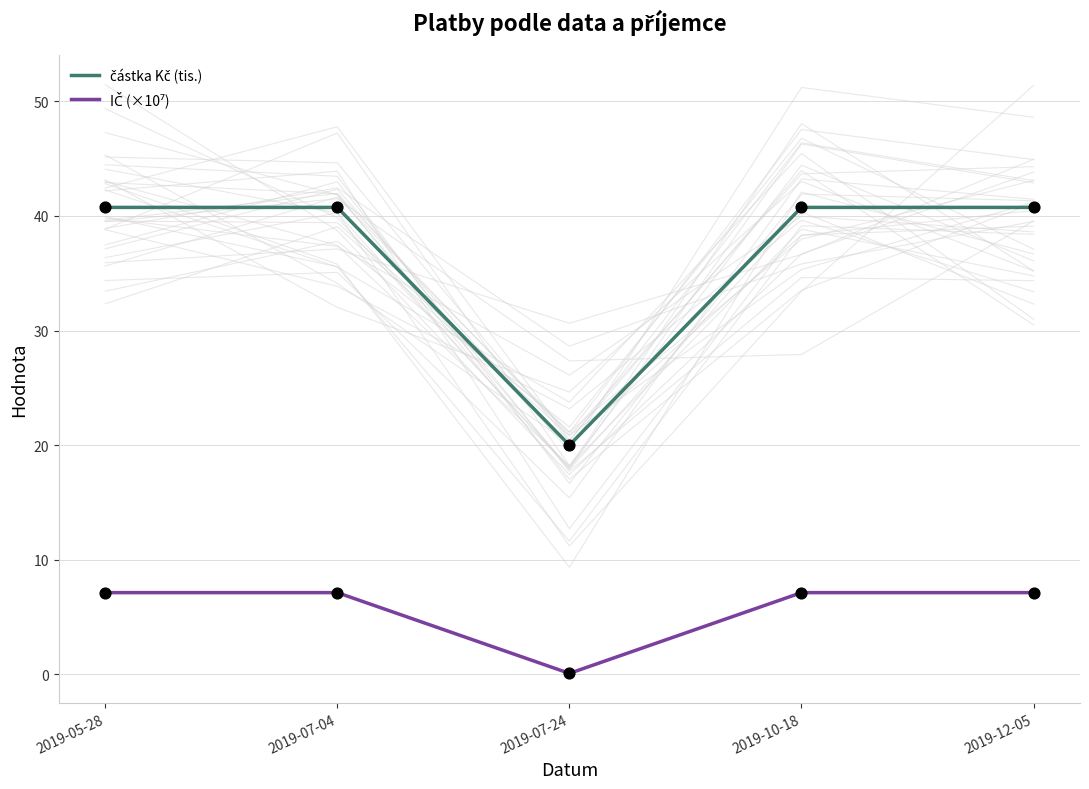

What are all the series names shown in the legend?

částka Kč (tis.), IČ (×10⁷)